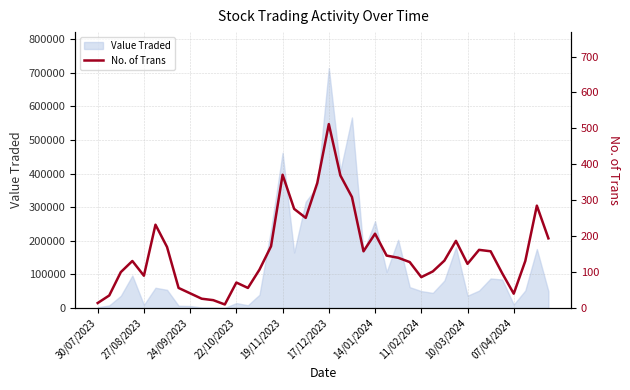

What is the ratio of the value at 11/02/2024 to the value at 35?

0.6